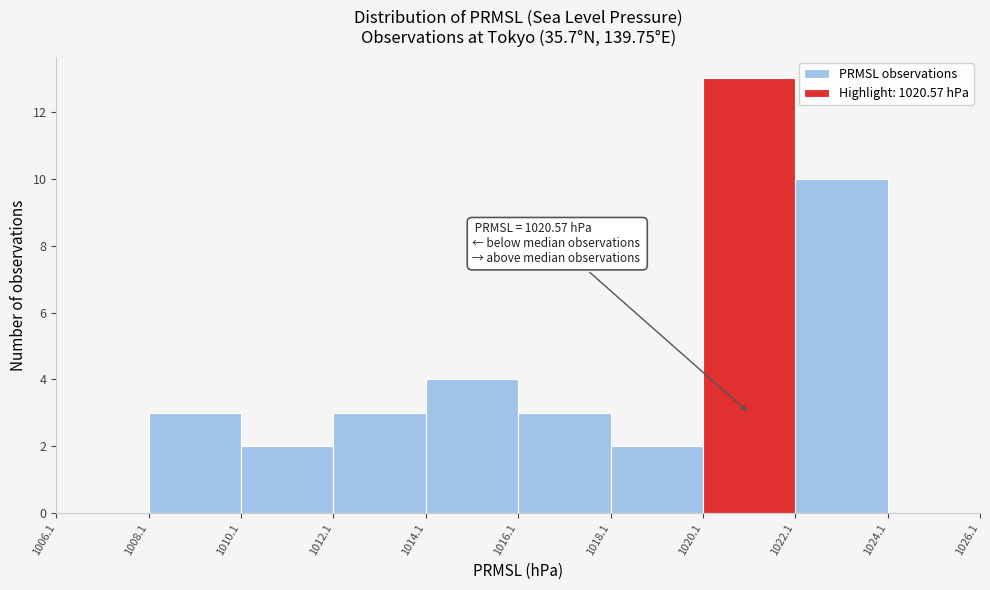

Which range on the x-axis has the tallest bar?

1020.1 to 1022.1